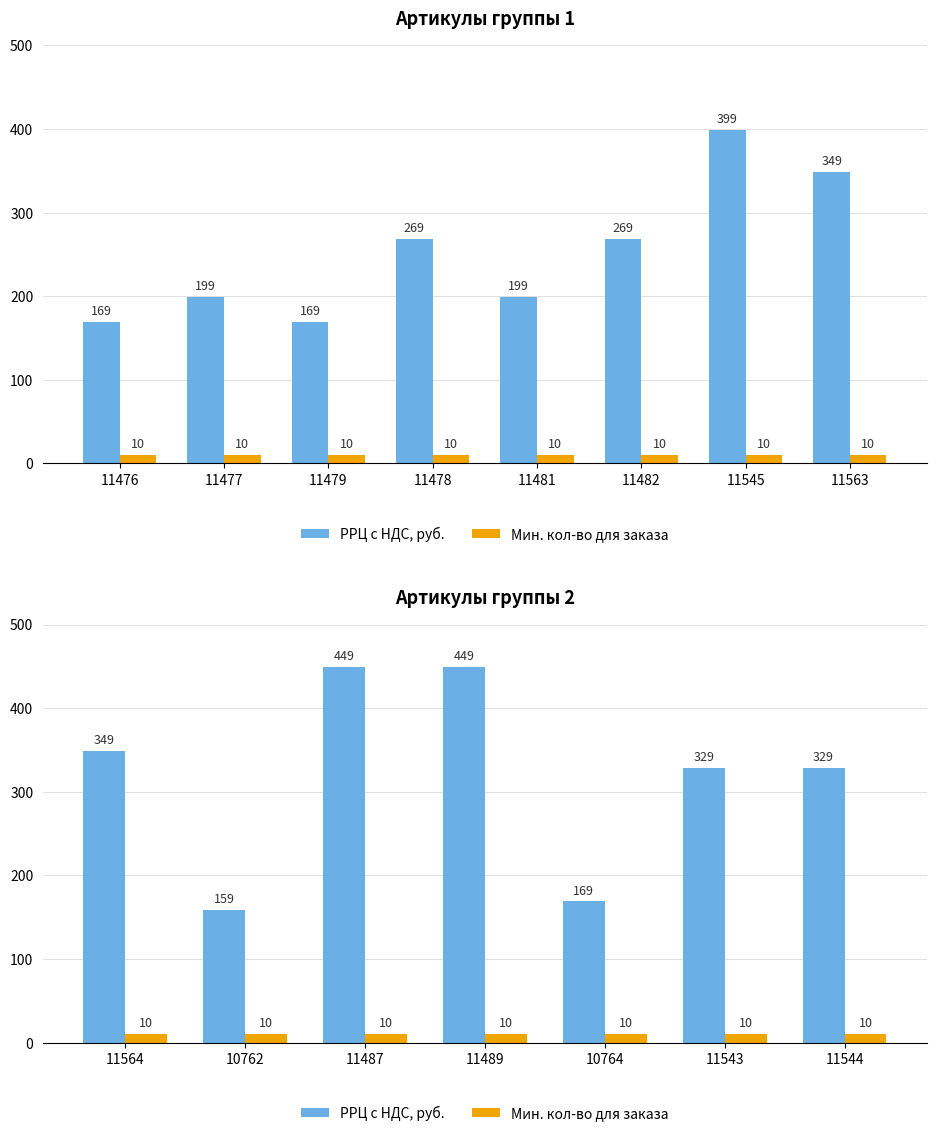

List the series in order of their overall mean, highest first.

РРЦ с НДС, руб., Мин. кол-во для заказа